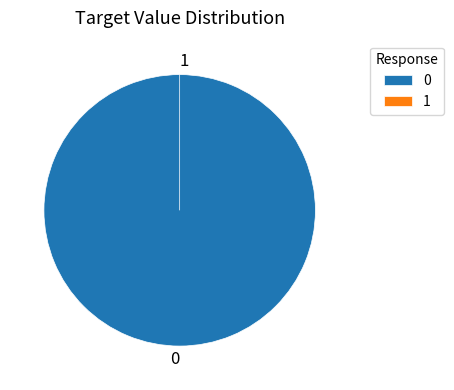

What percentage is the 0 slice, to the nearest percent?

100%